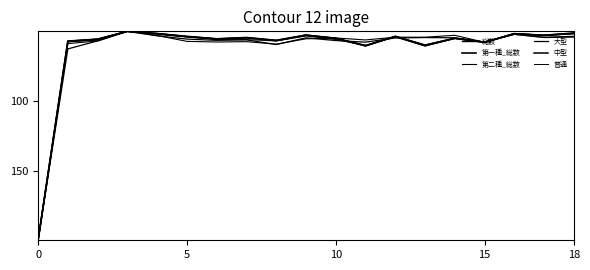

What is the label of the 1st point from the right?

18